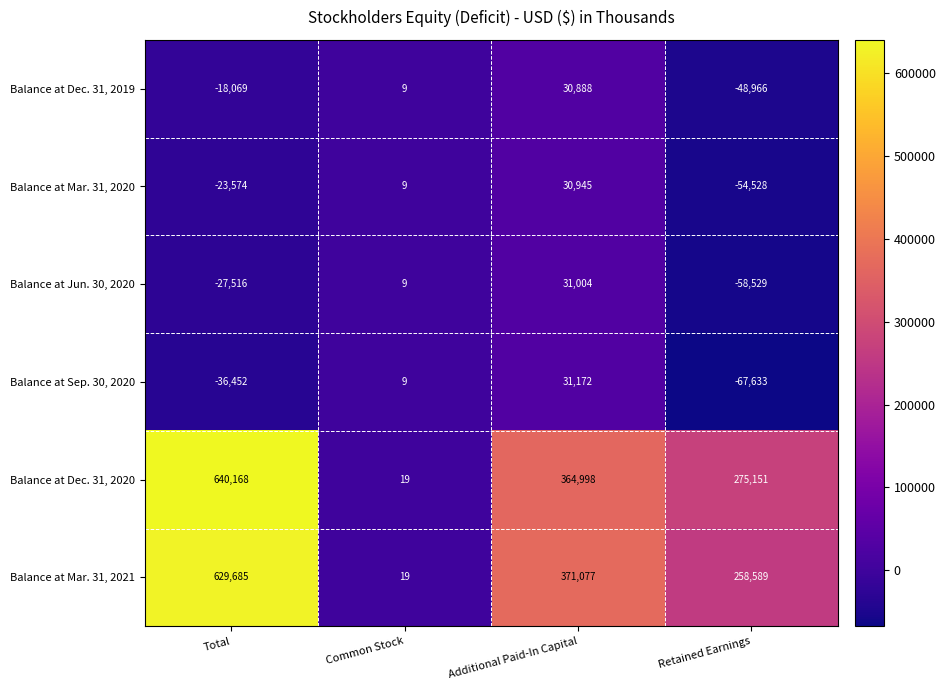

How many values in the Balance at Dec. 31, 2019 series are below 9?

2